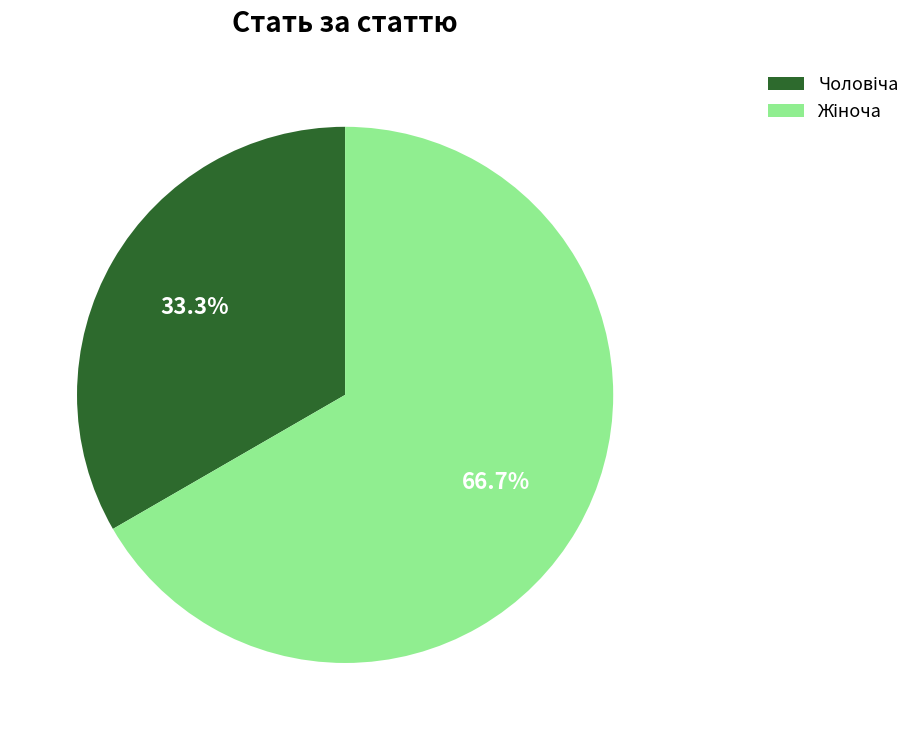

Is there any slice that represents more than half of the pie?

Yes